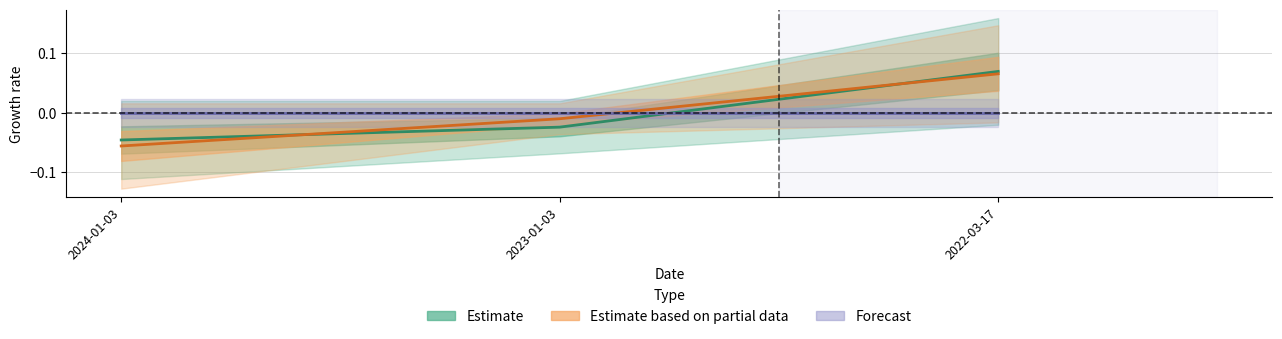

Is the value of Liczba pobran danych at 2023-01-03 greater than the value of Liczba wyswietlen danych at 2024-01-03?

Yes